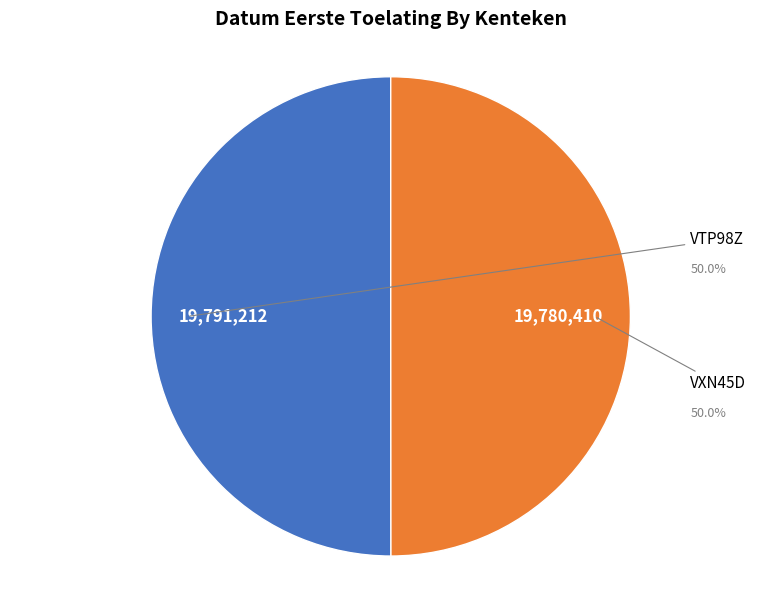

The VTP98Z slice represents 64% of the pie. True or false?

False